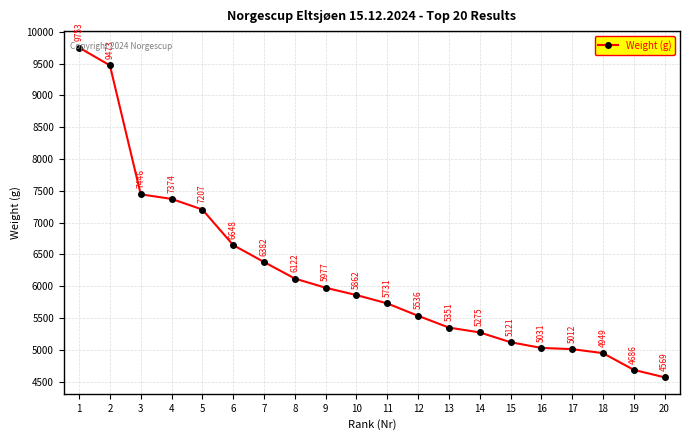

What value does the data have at 20, to the nearest 100?

4600